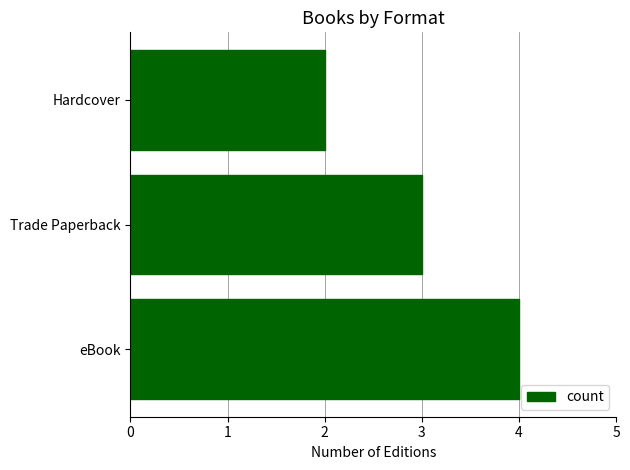

Which has a higher value, eBook or Trade Paperback?

eBook